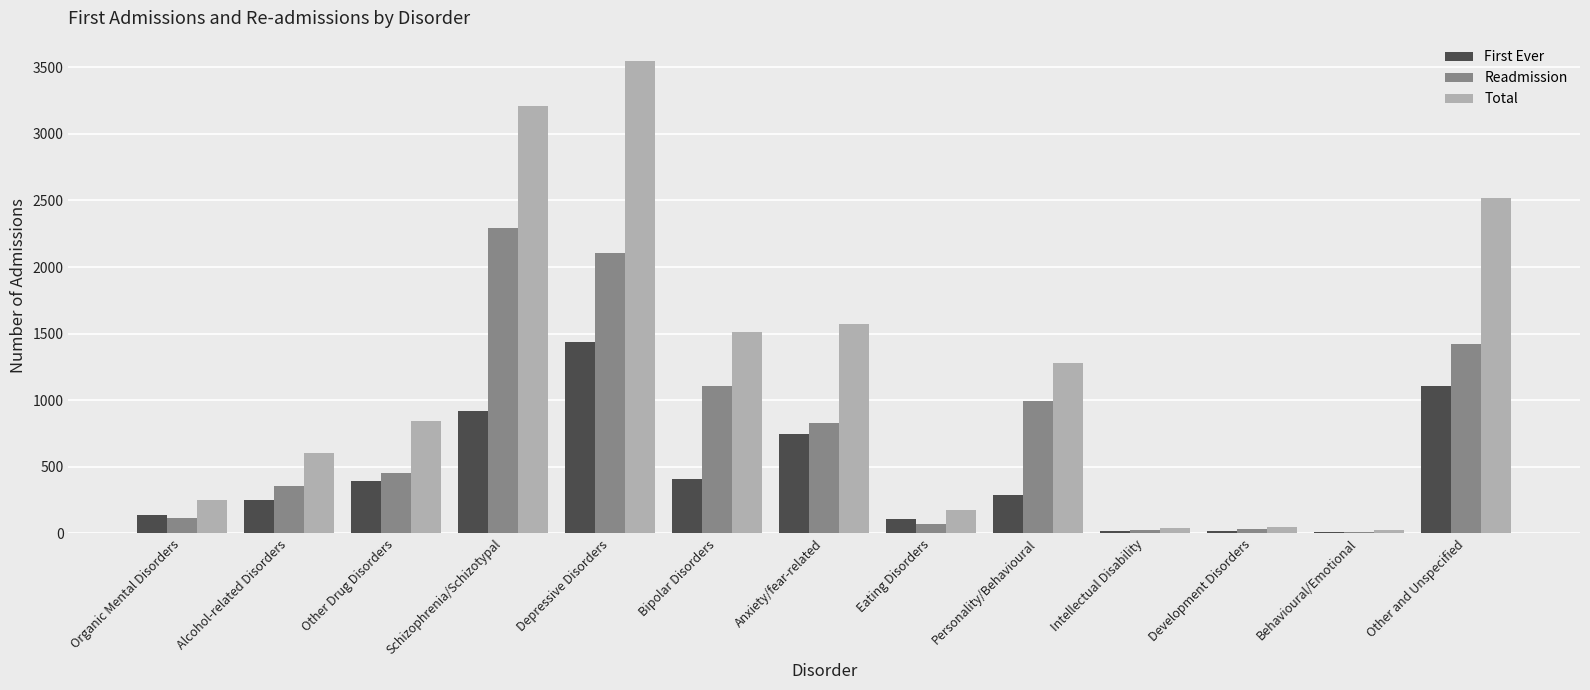

Which category has the highest value across all series?

Depressive Disorders